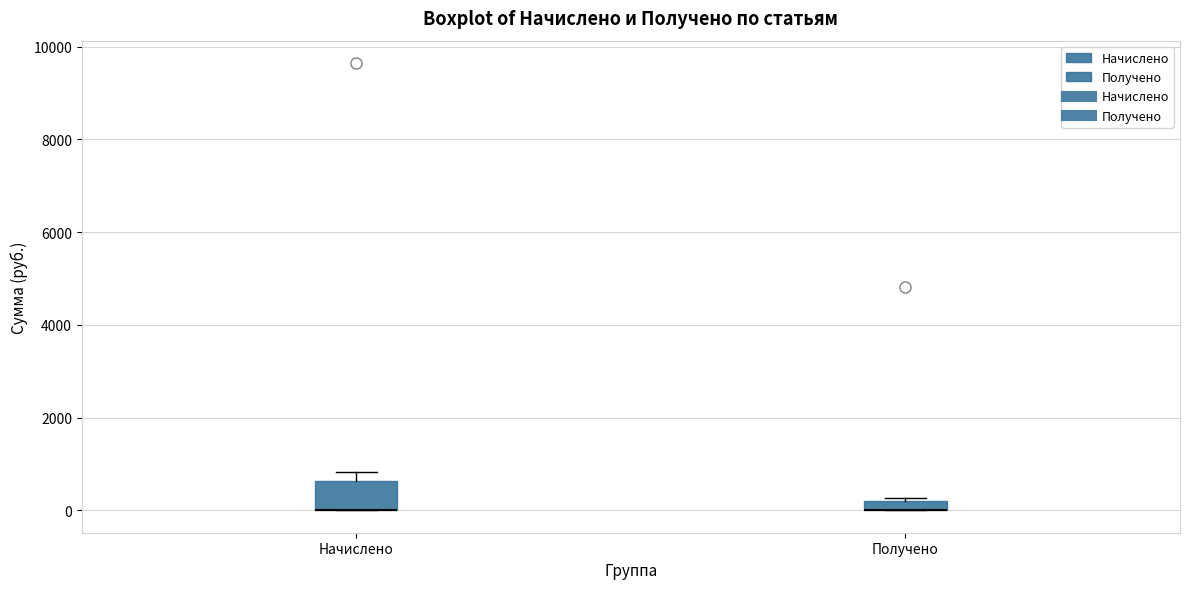

Which box is the tallest, from its lower edge to its upper edge?

Начислено